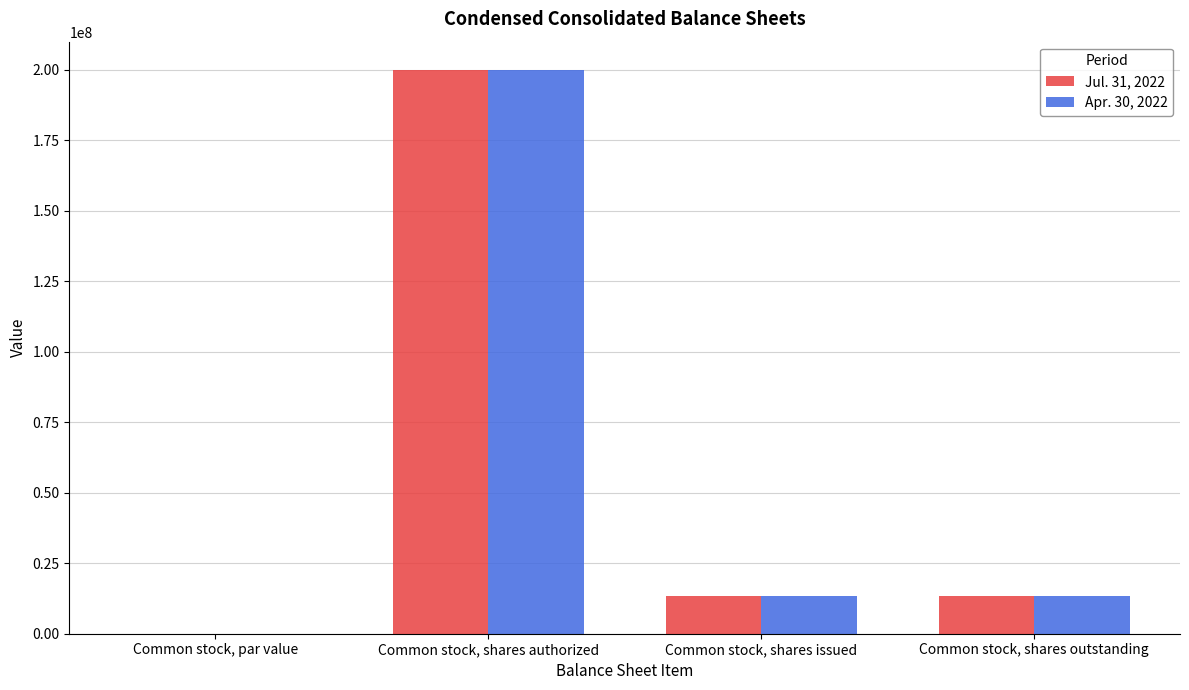

At which label does Jul. 31, 2022 reach its peak?

Common stock, shares authorized